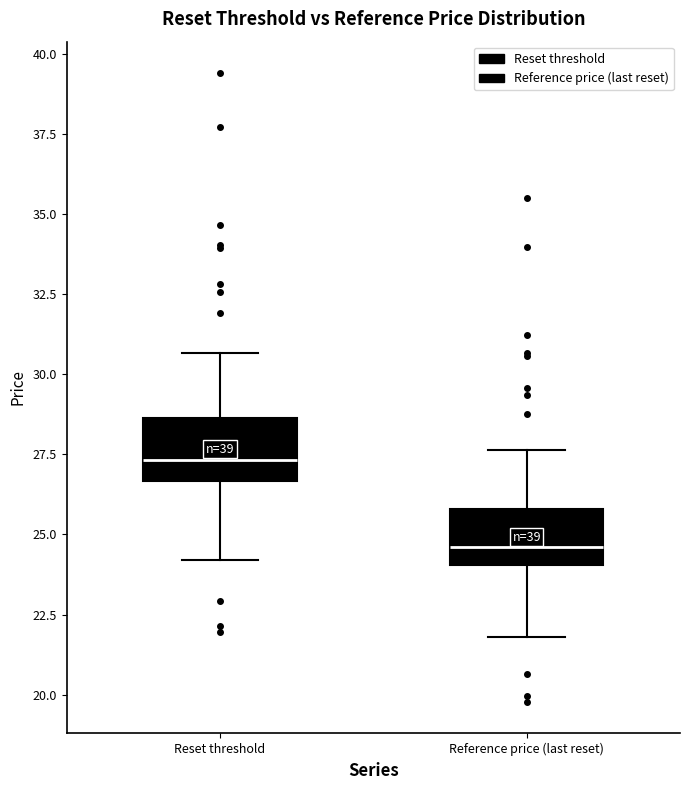

Which box has the highest median line?

Reset threshold